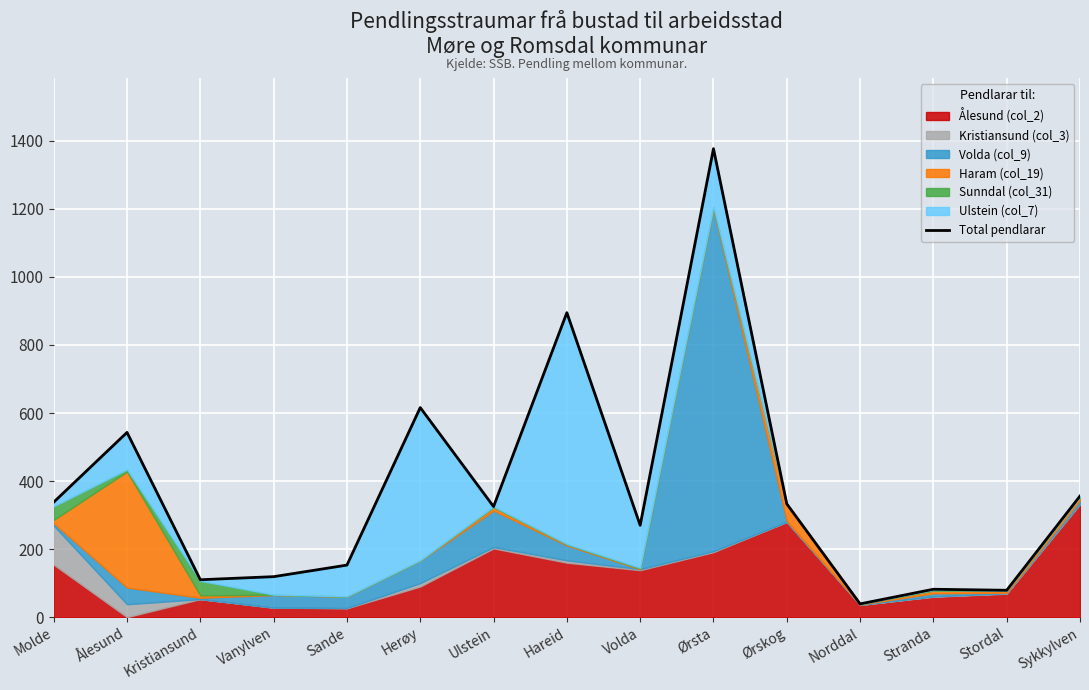

At which category does the chart reach its peak across all series?

Ørsta